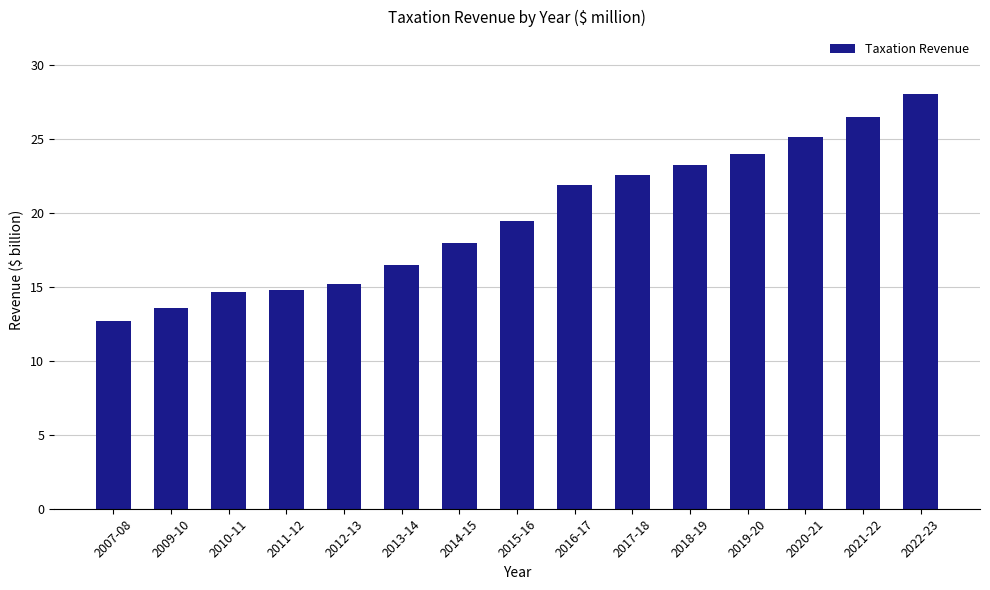

What is the value of the 12th bar from the left?

23.9